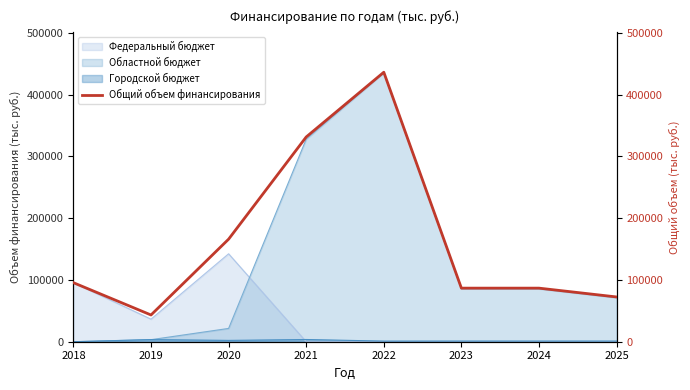

How many values are below 95590?

4